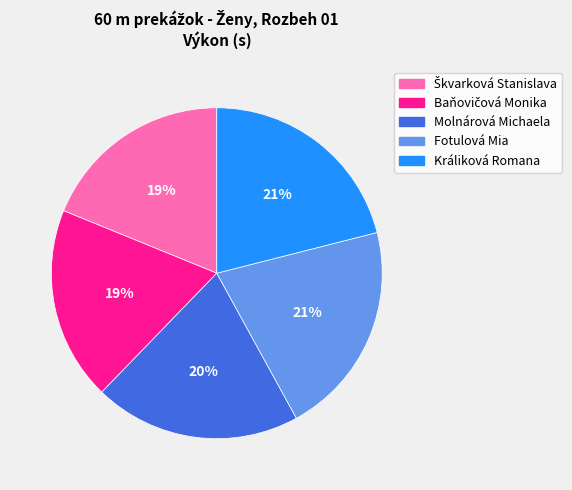

Is it true that Králiková Romana is 21% of the pie?

True